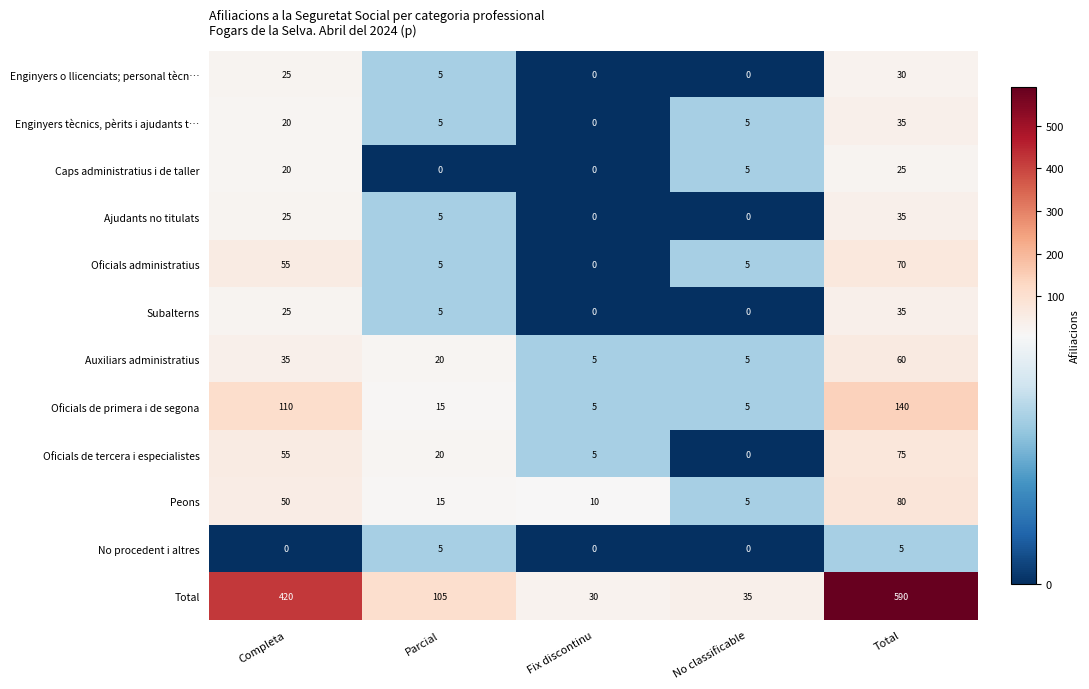

How many data points does each series have?

5